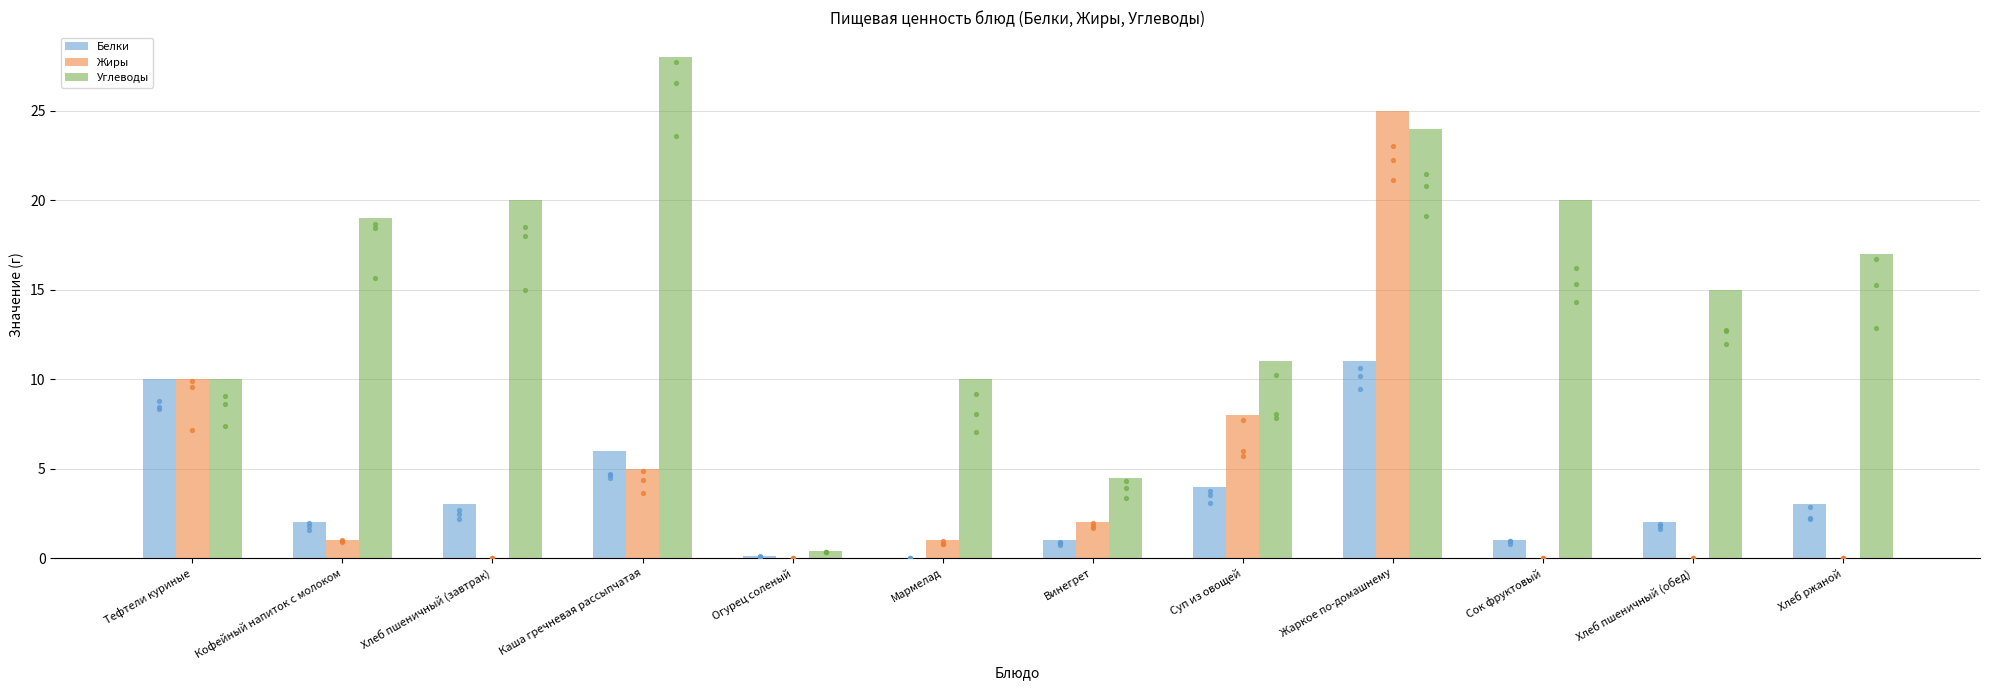

At which category is the sum across all series the highest?

Жаркое по-домашнему